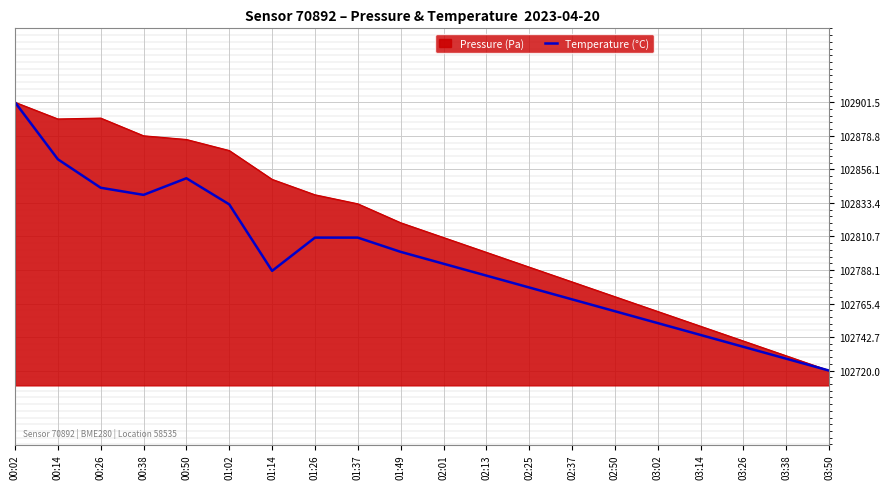

Between 00:26 and 02:13, which series saw the biggest shift?

Pressure (Pa)